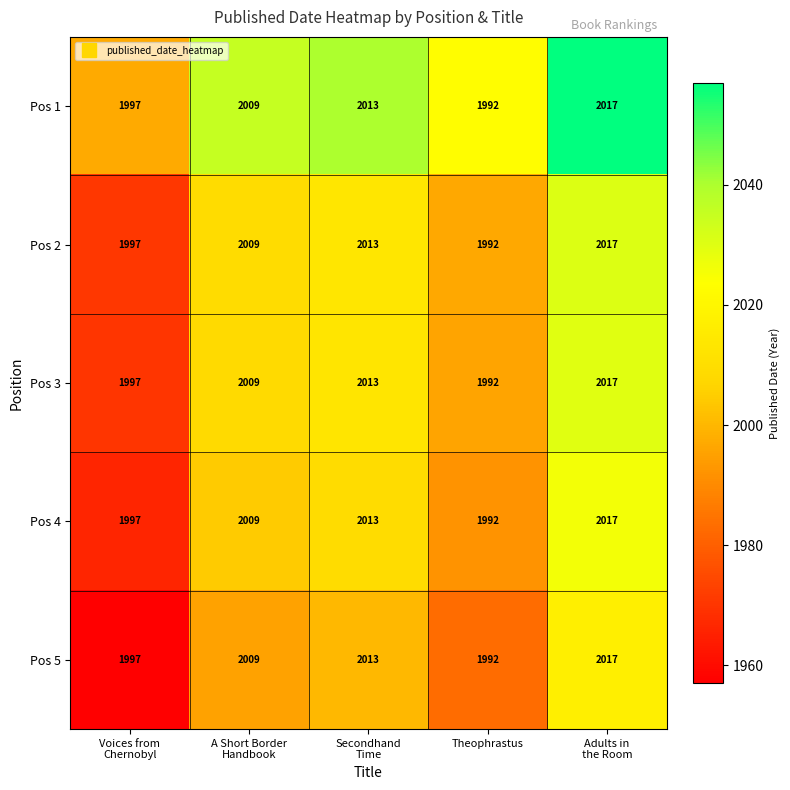

Count the Pos 5 values in the range 1997 to 2013.

3